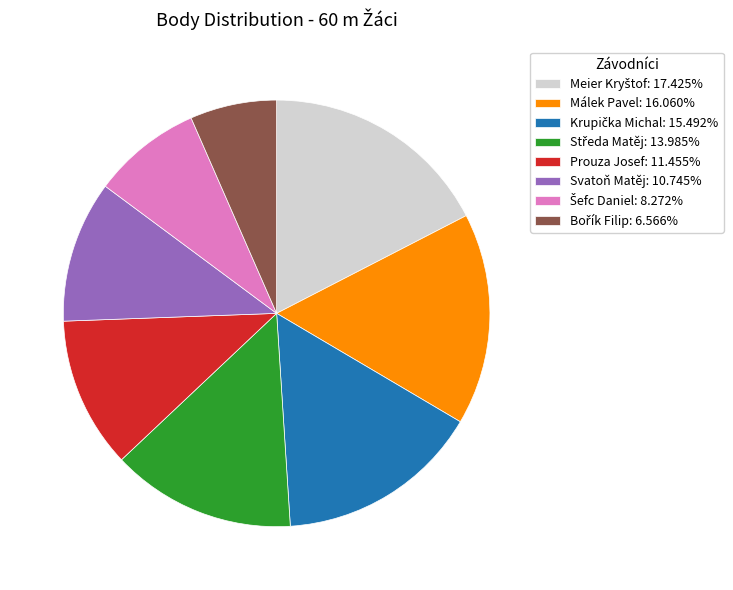

Is there a majority slice in this chart?

No